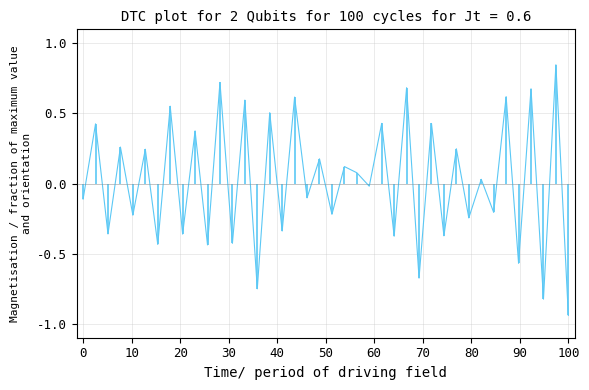

What is the difference between the maximum and minimum values?

1.8